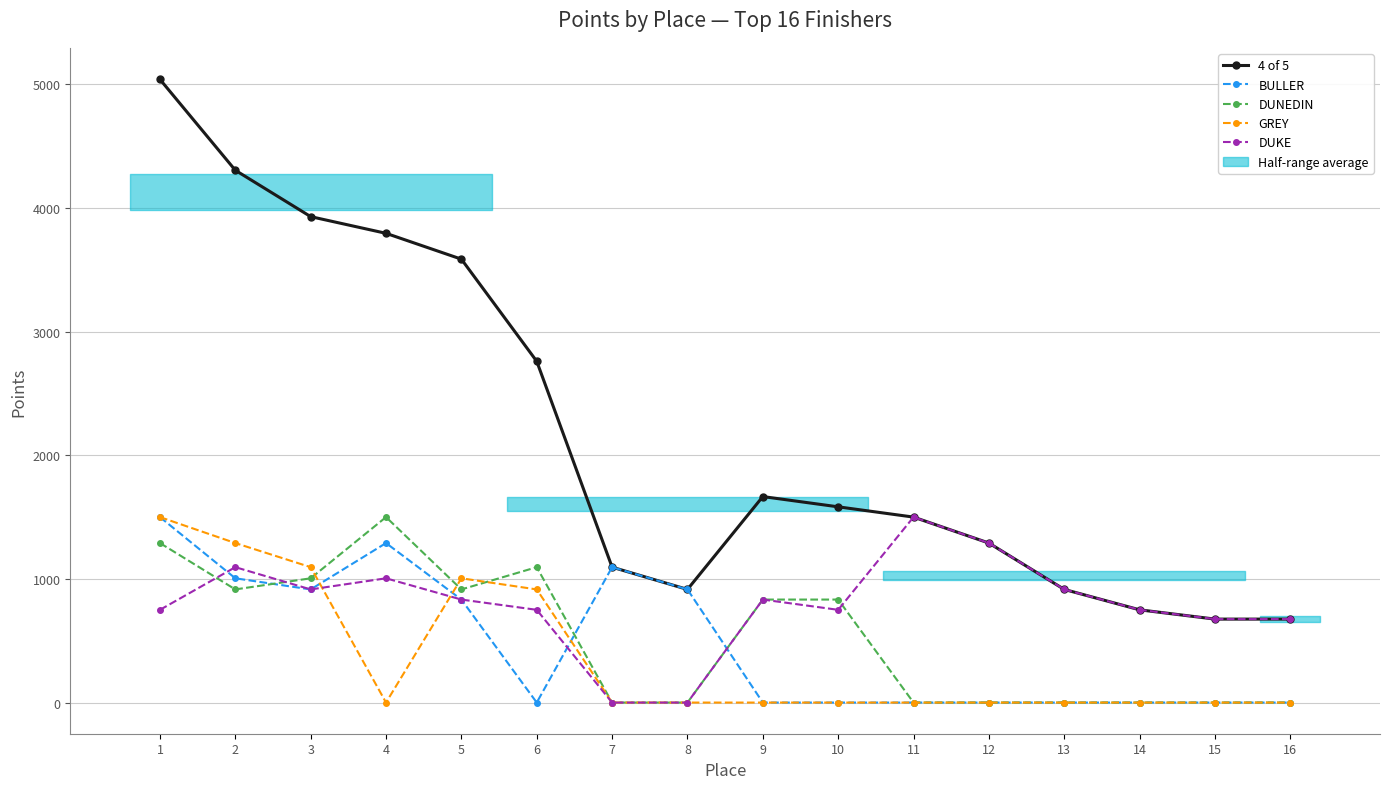

What value does the 4 of 5 series have at 11, to the nearest 100?

1500